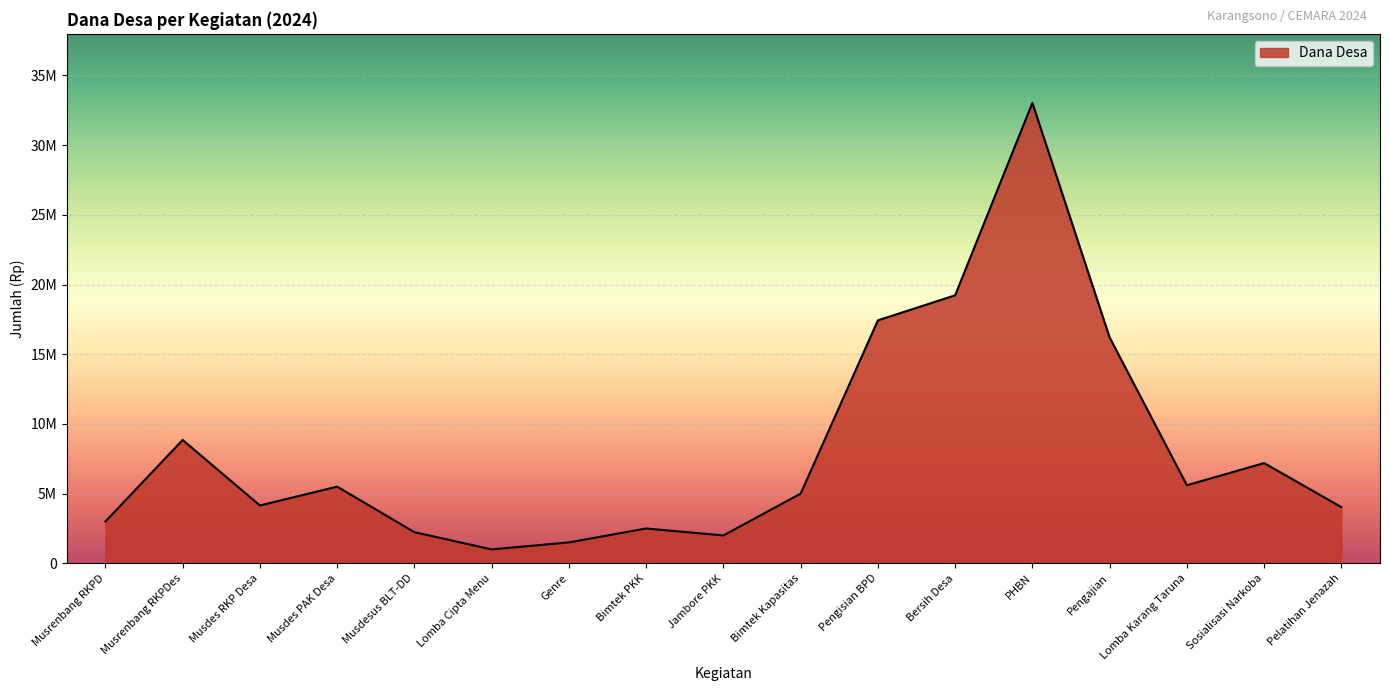

Does the chart display data point markers on the line(s)?

No